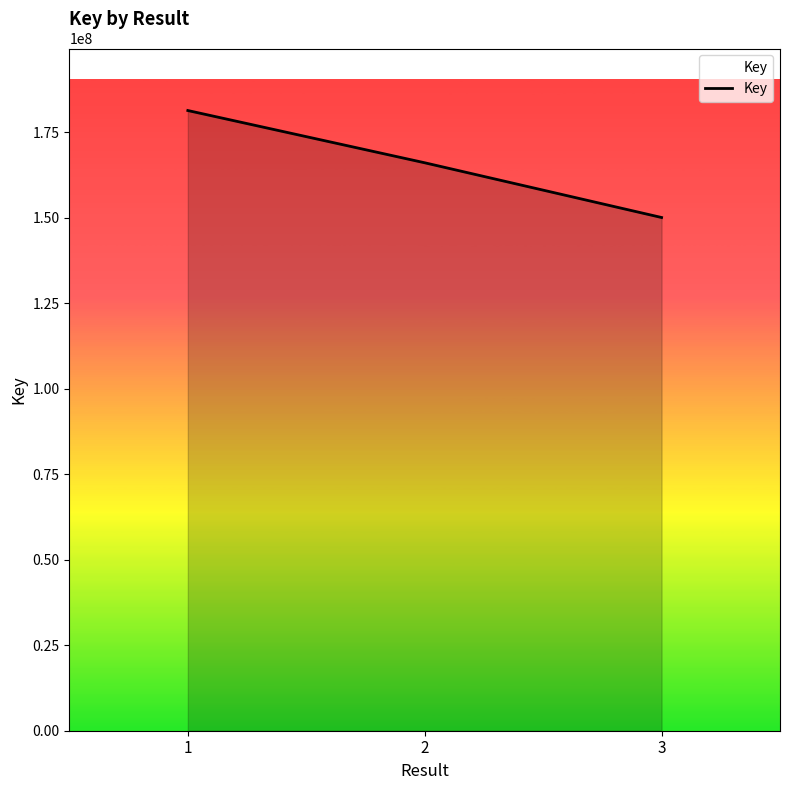

The value at 1 is 71075624. True or false?

False